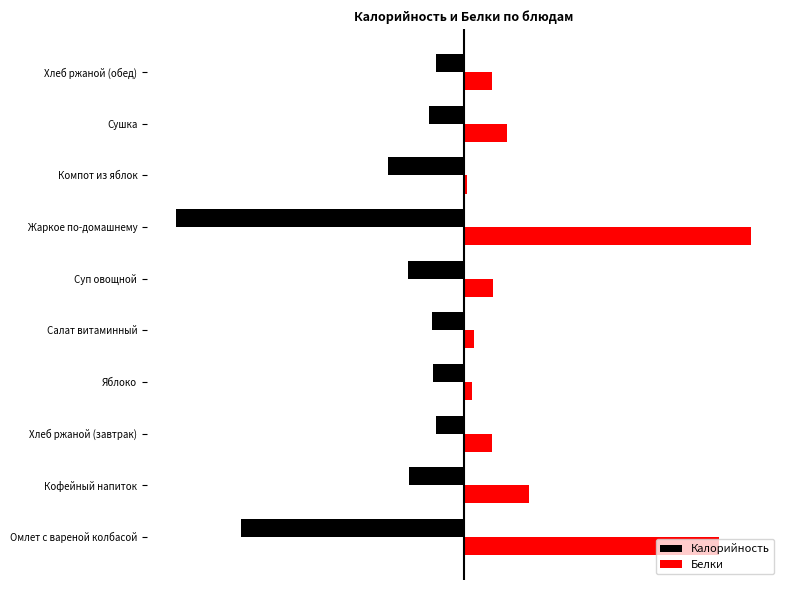

Which series has the widest spread of values?

Белки